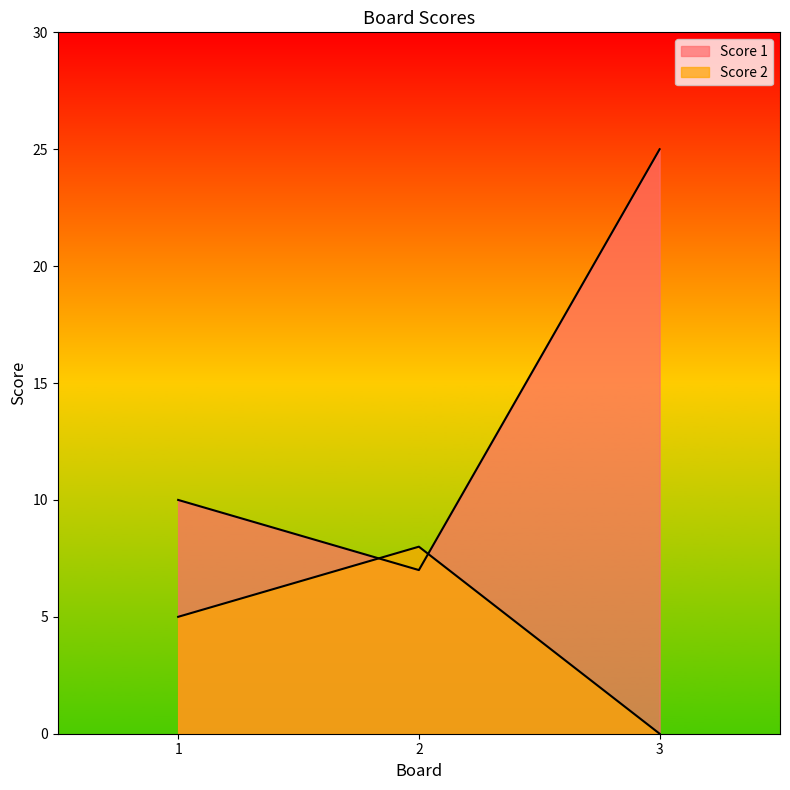

Count the Score 2 values in the range 0 to 8.

3